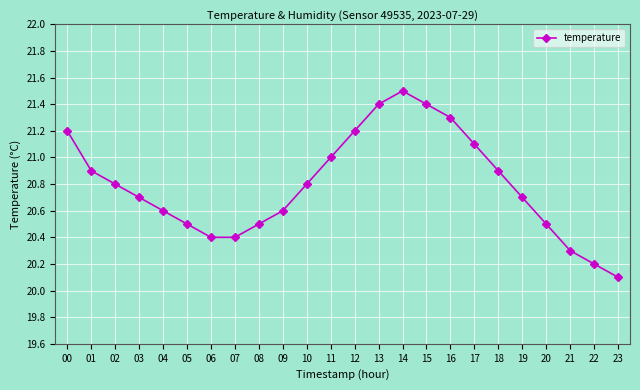

What is the greatest value displayed?

21.5